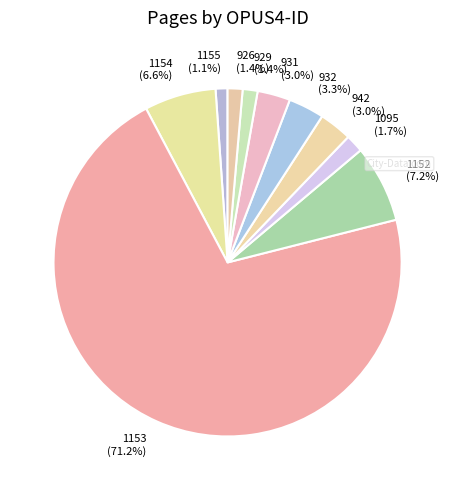

What percentage do 1152 and 931 together represent?

10.2%